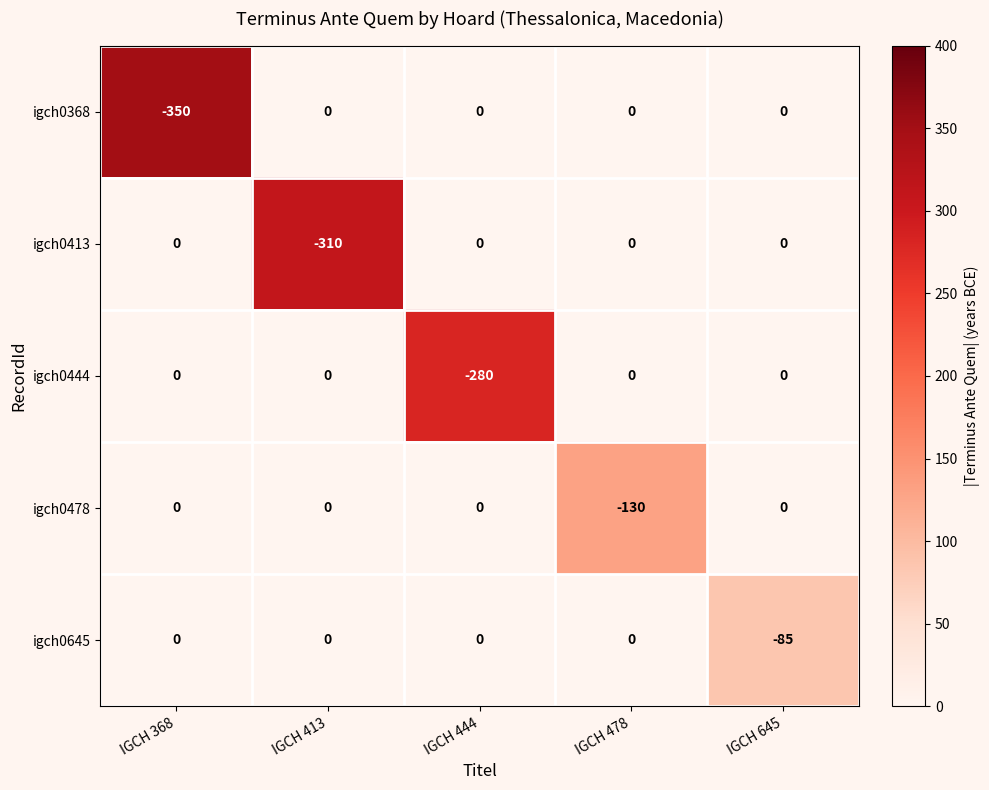

Which category has the lowest value across all series?

IGCH 368